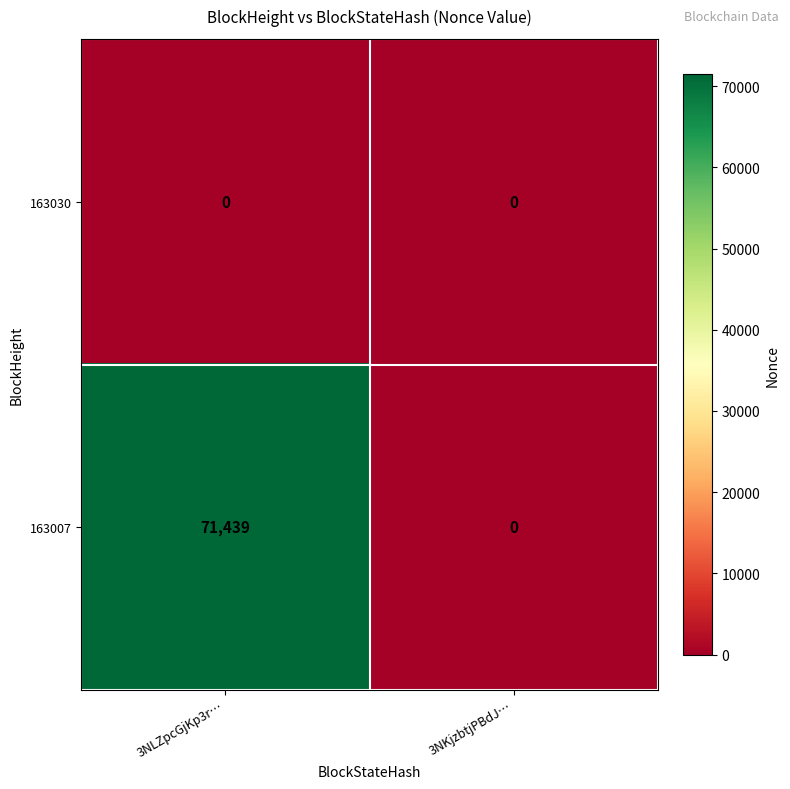

Which series has the largest total across all categories?

163007